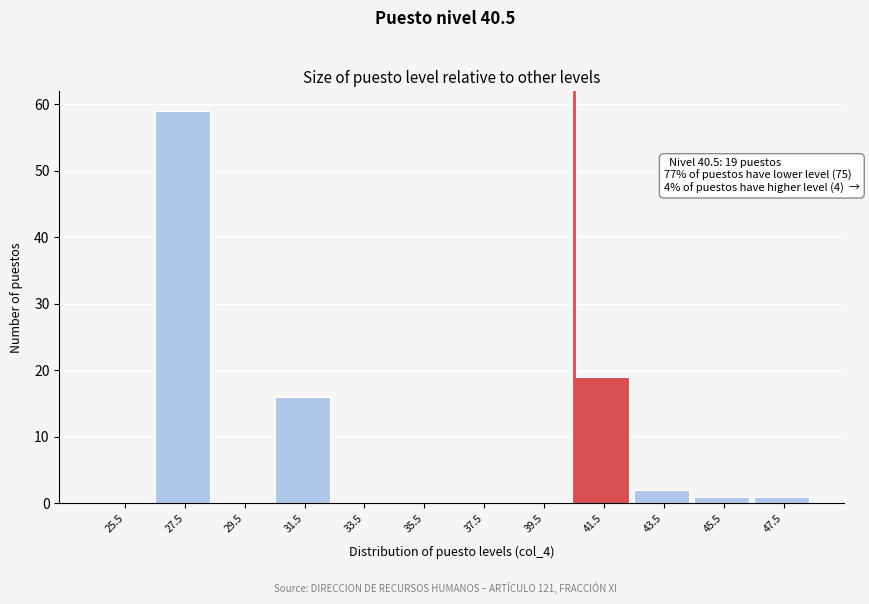

Over which range of the x-axis is the bar tallest?

26.5 to 28.5